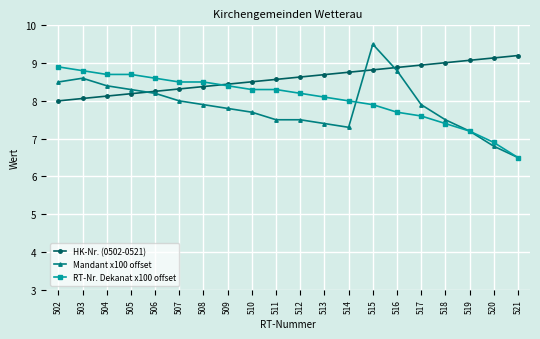

List the series in order of their peak value, highest first.

Mandant x100 offset, HK-Nr. (0502-0521), RT-Nr. Dekanat x100 offset